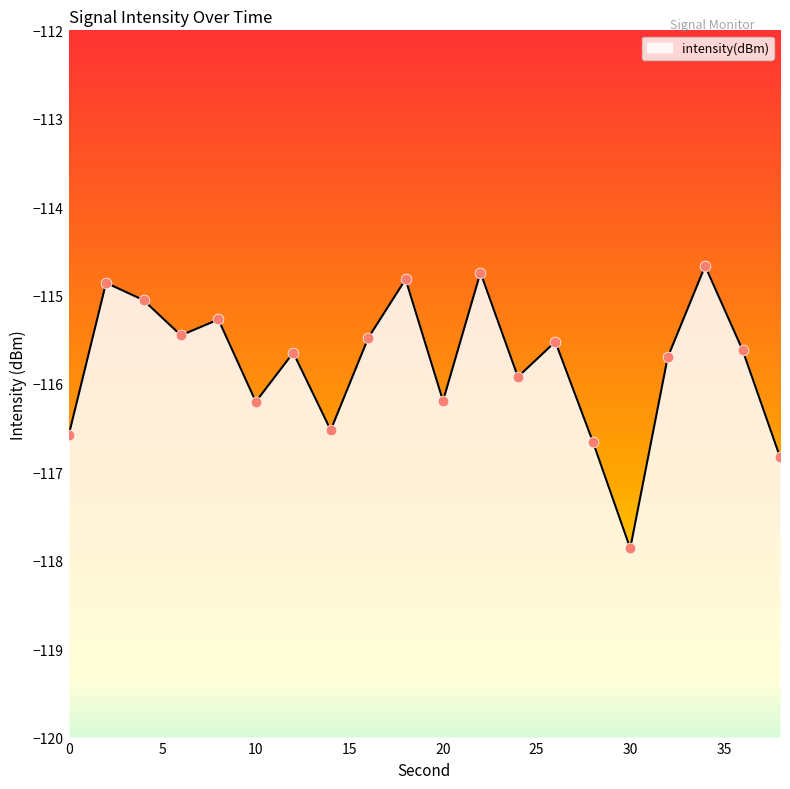

Between 26 and 2, which is larger?

2